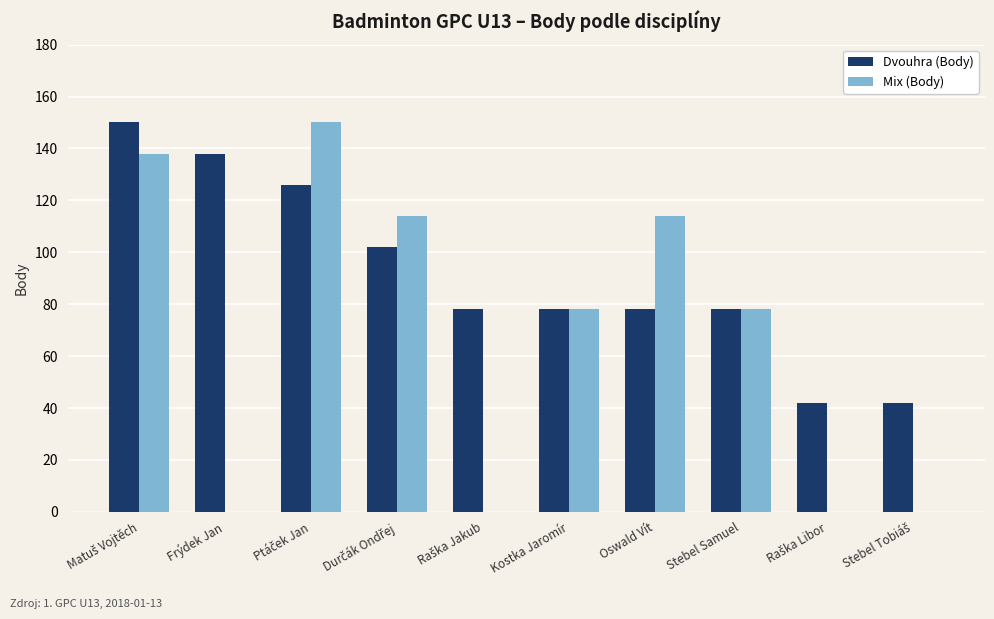

What is the sum of all Mix (Body) values?

672